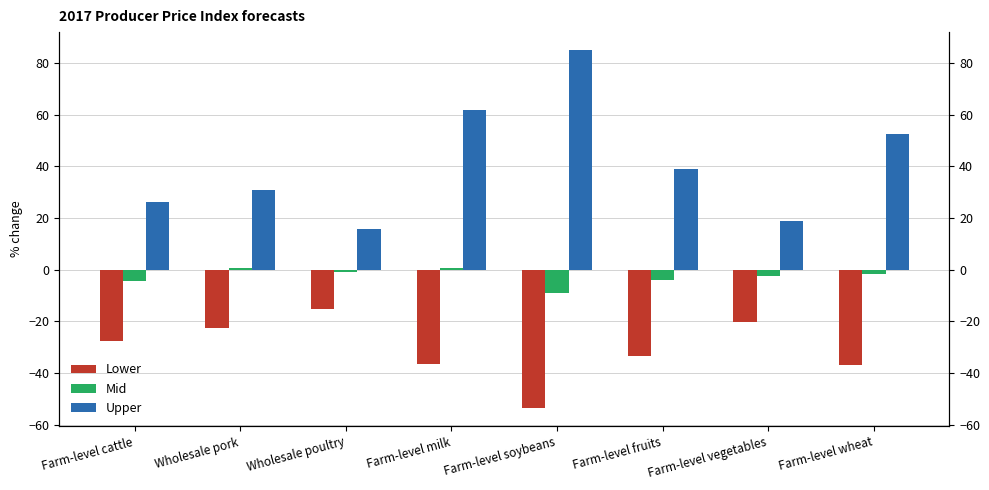

What is the difference between the maximum and second lowest values in the Mid series?

5.1